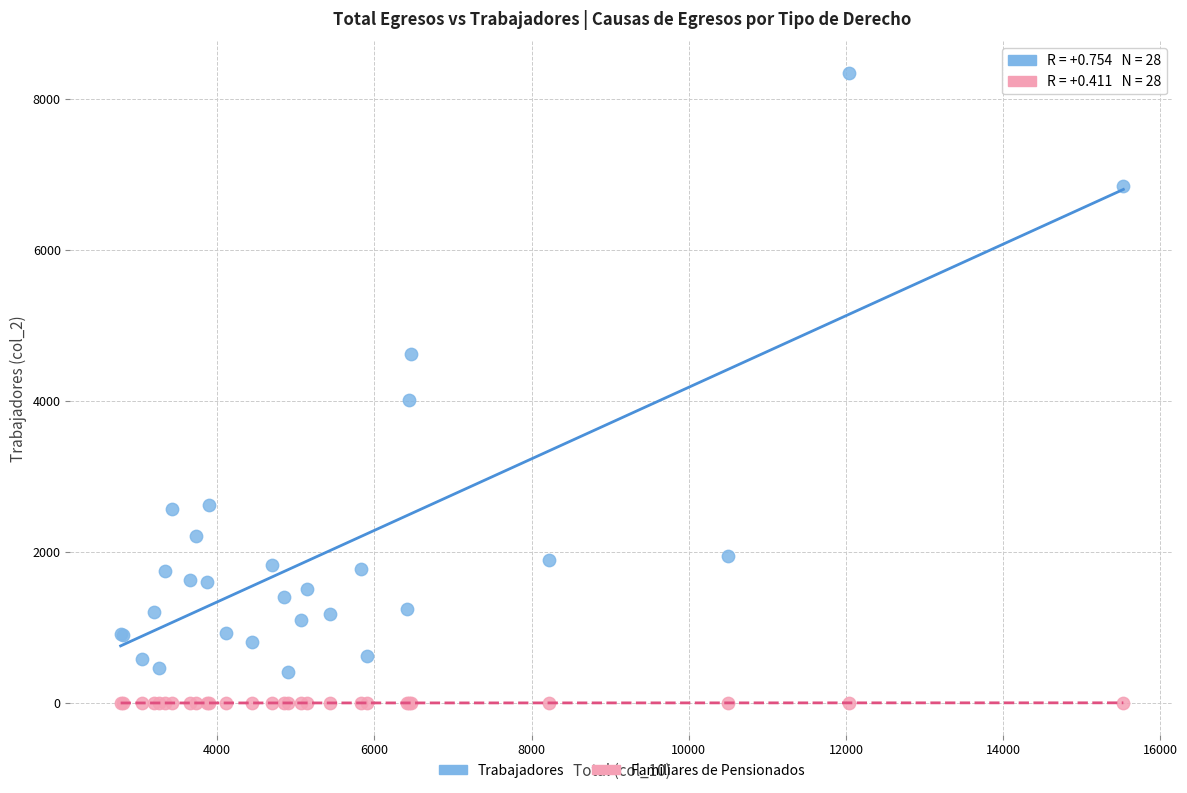

Which series contains the highest Y value?

Trabajadores